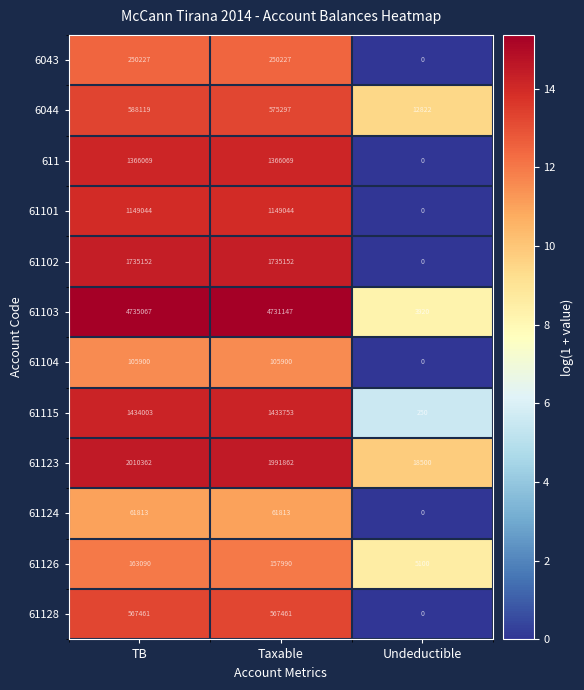

At TB, list the series in order from largest to smallest.

61103, 61123, 61102, 61115, 611, 61101, 6044, 61128, 6043, 61126, 61104, 61124